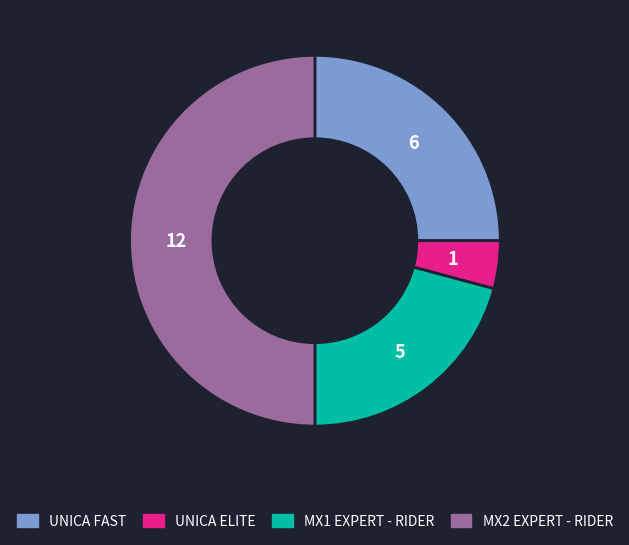

Which category has the smallest portion of the pie?

UNICA ELITE